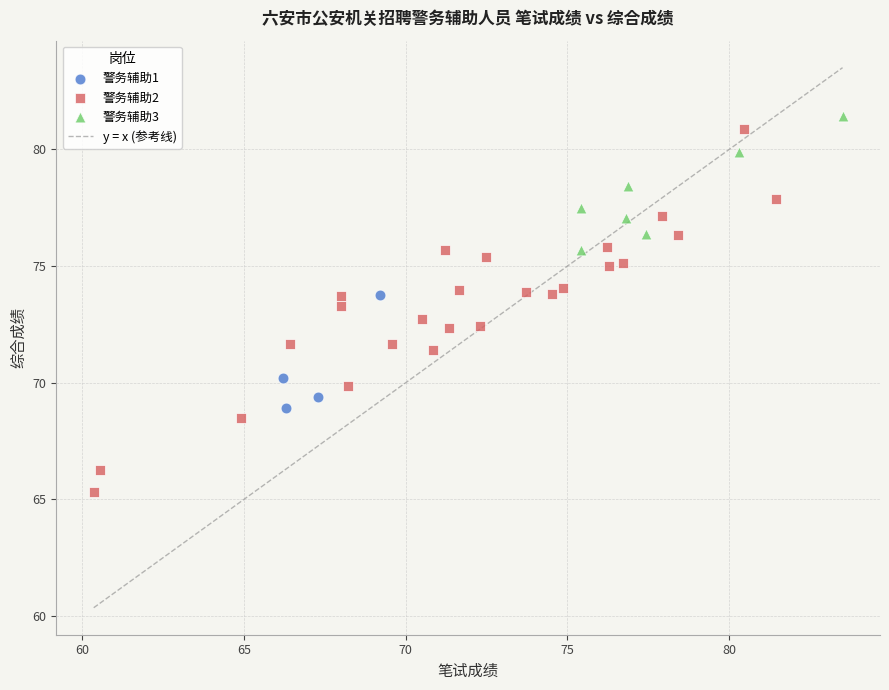

Which series has the widest spread of Y values?

警务辅助2